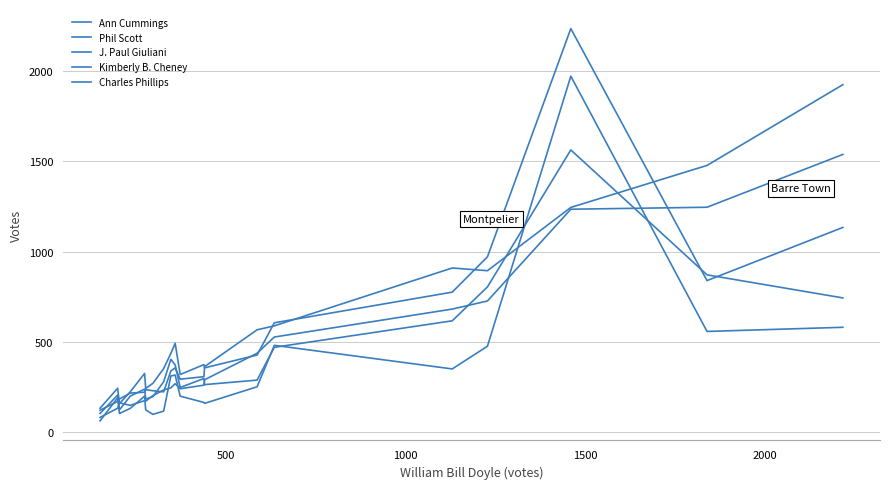

At how many categories does at least one series exceed 105?

20